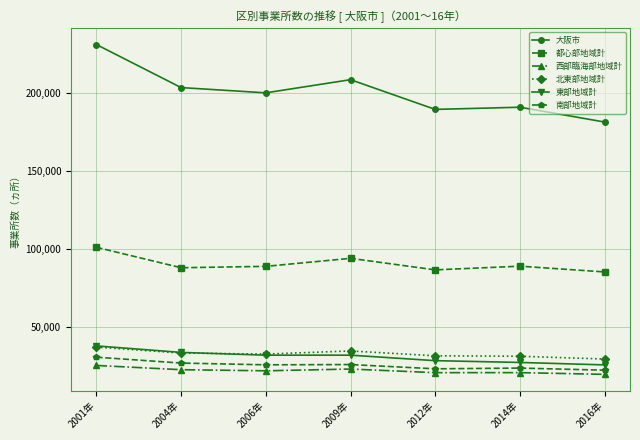

Which series changed the most between 2001年 and 2006年?

大阪市